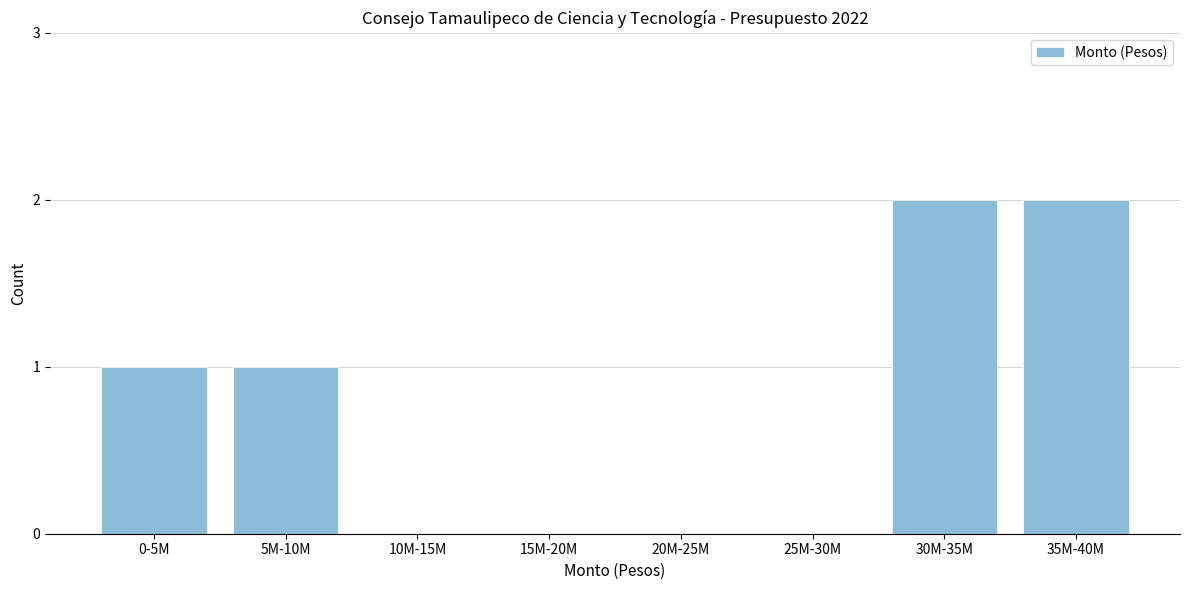

Reading left to right, list all the values displayed in this chart.

0-5M=1	5M-10M=1	10M-15M=0	15M-20M=0	20M-25M=0	25M-30M=0	30M-35M=2	35M-40M=2